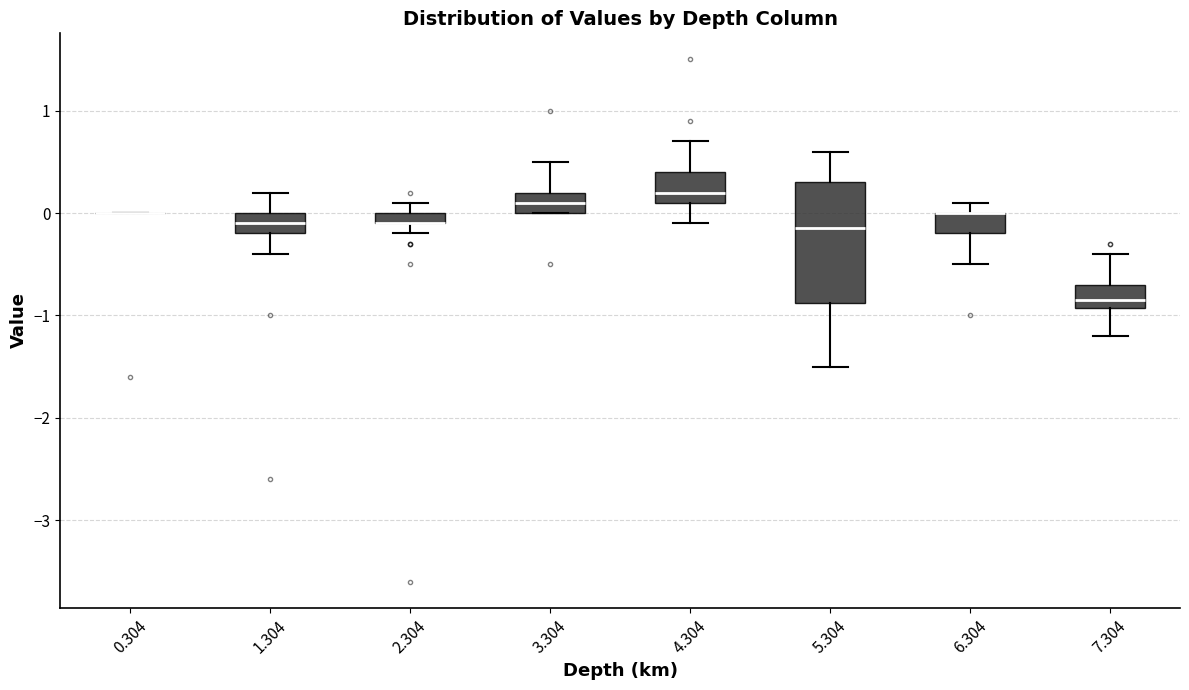

Which box is the tallest, from its lower edge to its upper edge?

5.304